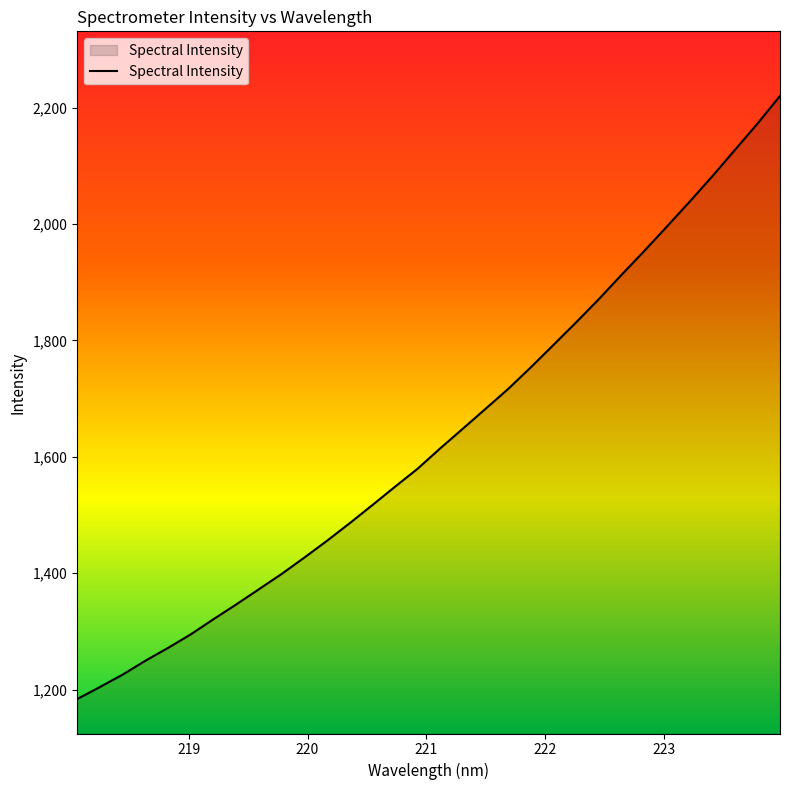

What is the maximum value shown in the chart?

2220.1